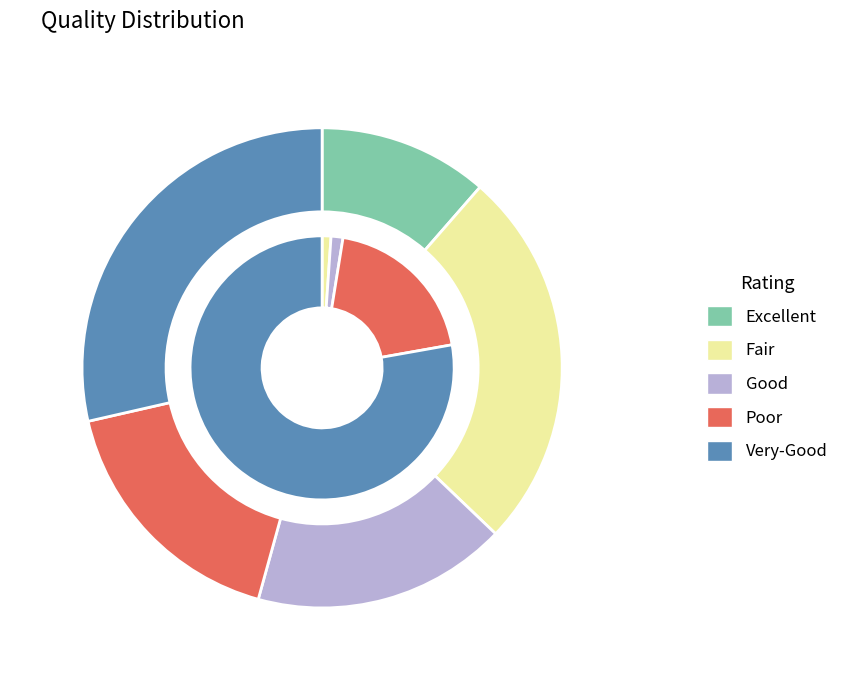

Does 14 account for over 50% of the chart?

No